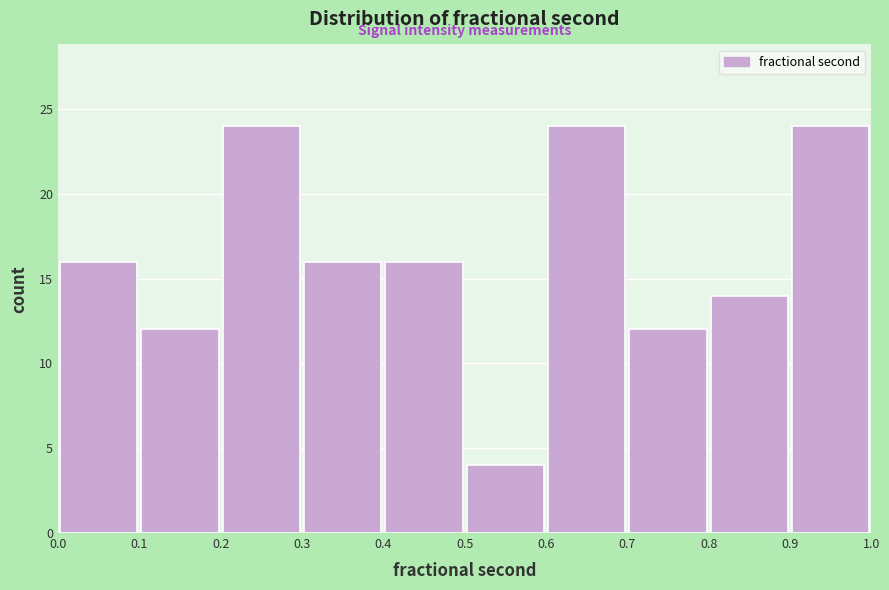

How tall is the bar that spans 0.8 to 0.9 on the x-axis? The values are not printed on the chart, so give them approximately, as read against the axis.

14